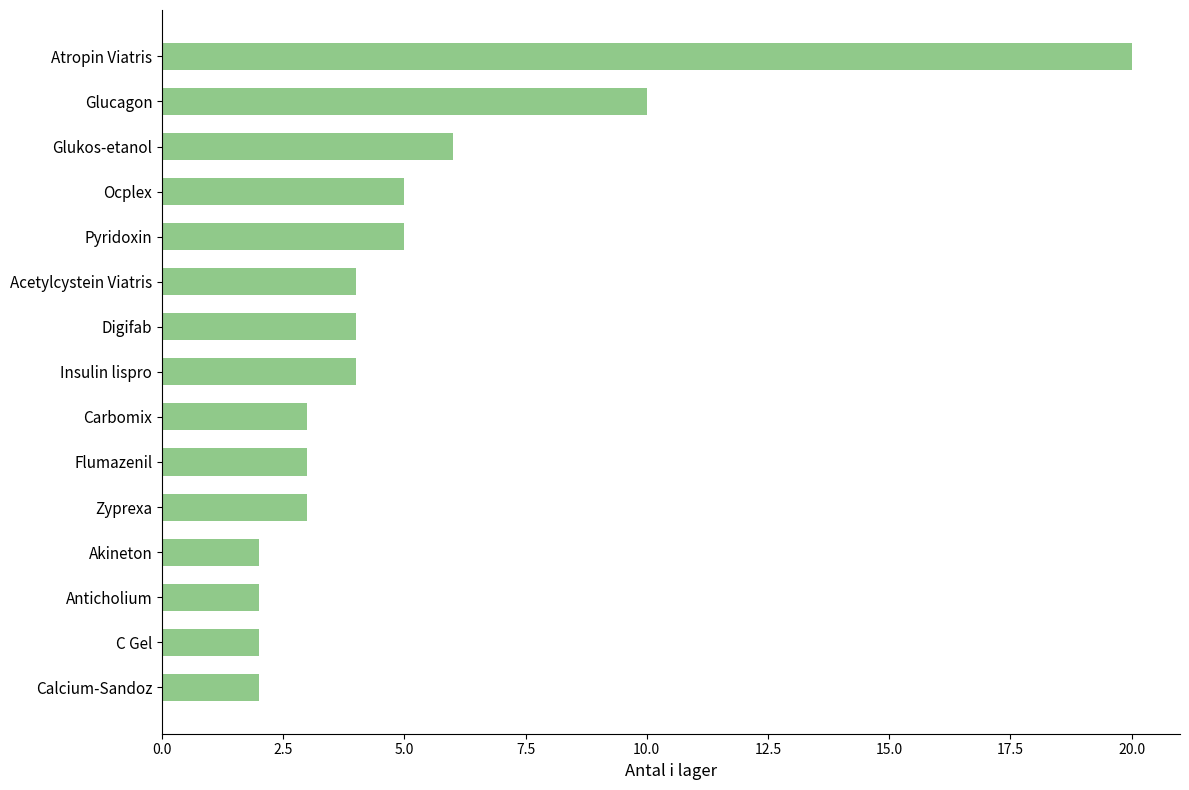

How many bars are there in total?

15